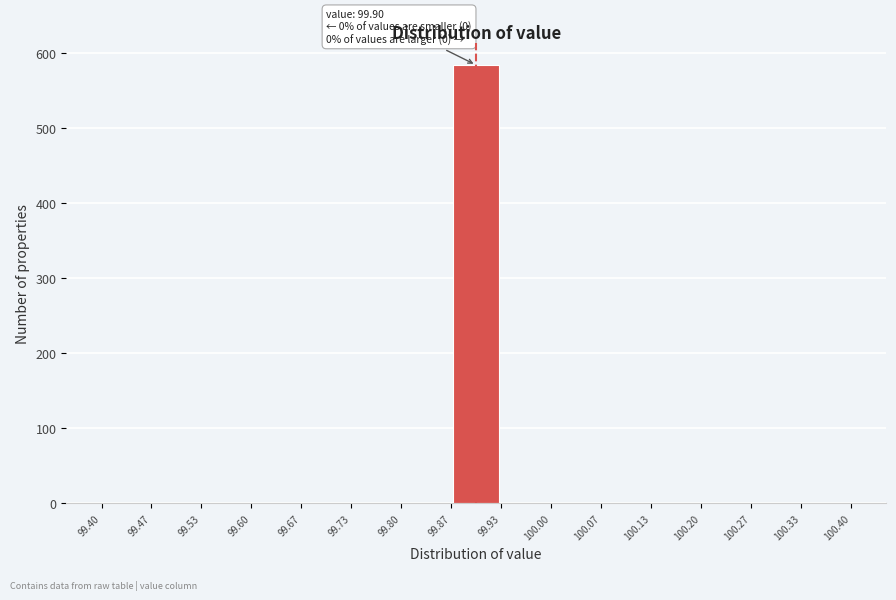

Which range on the x-axis has the tallest bar?

99.87 to 99.93